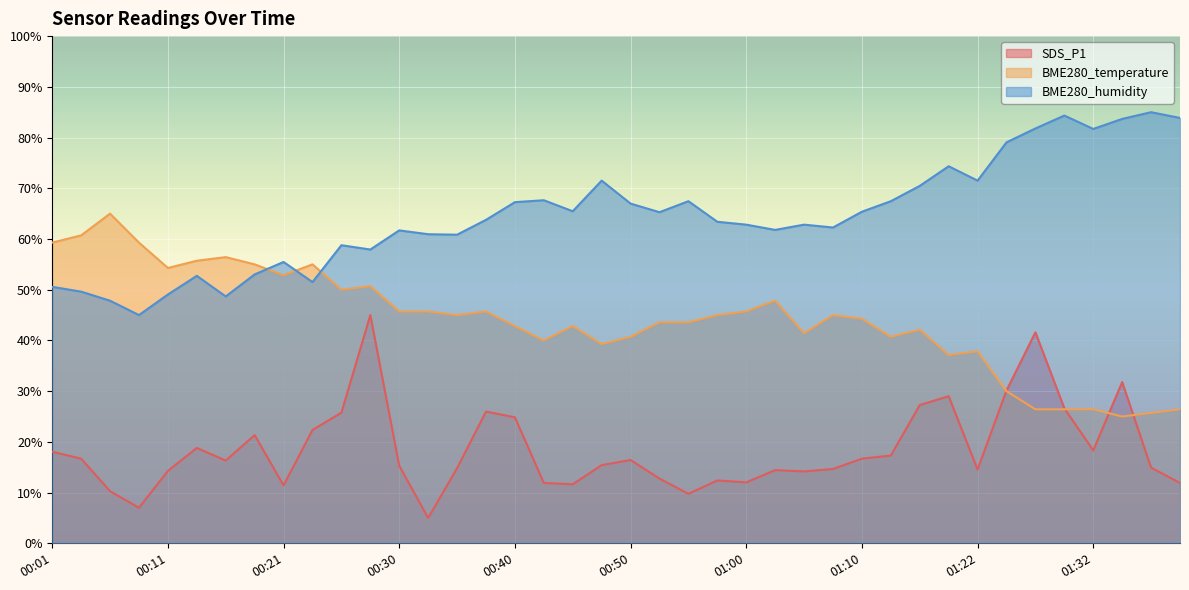

What is the label of the 16th point from the left?

00:38